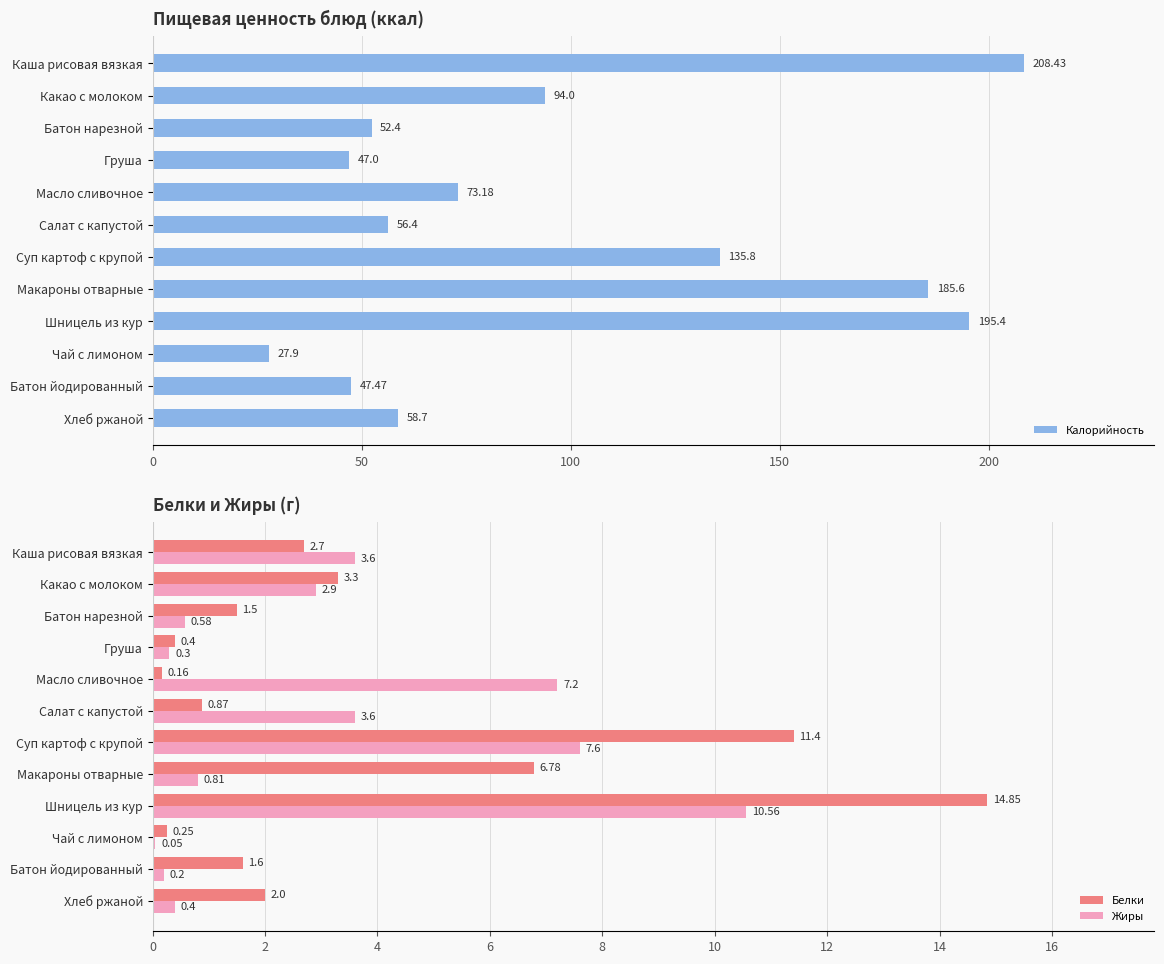

What is the average value of the Жиры series?

3.1